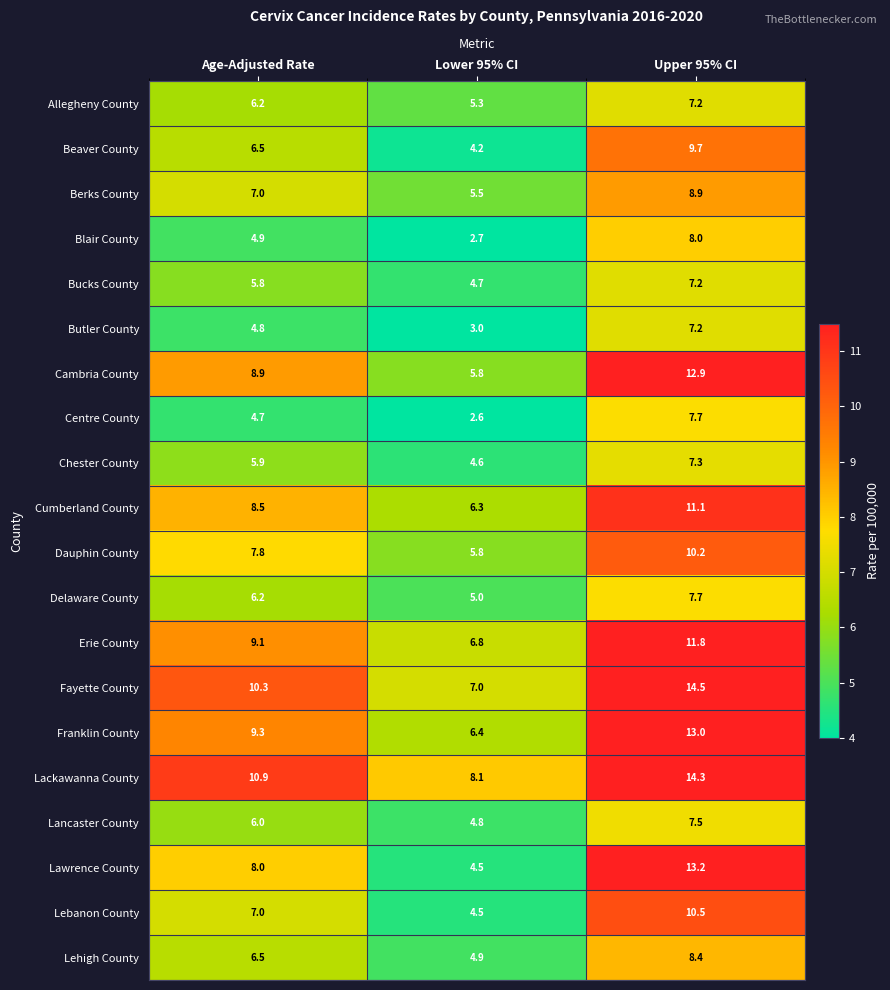

True or false: Lawrence County has a value of 9.0 at Upper 95% CI.

False